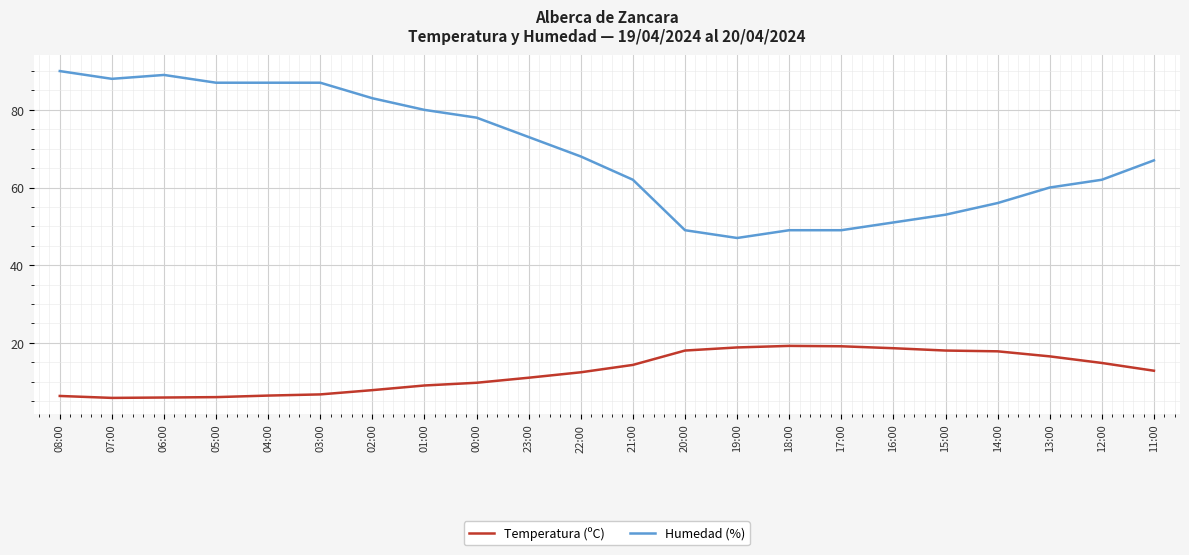

The Humedad (%) series shows 73.0 at 23:00. True or false?

True